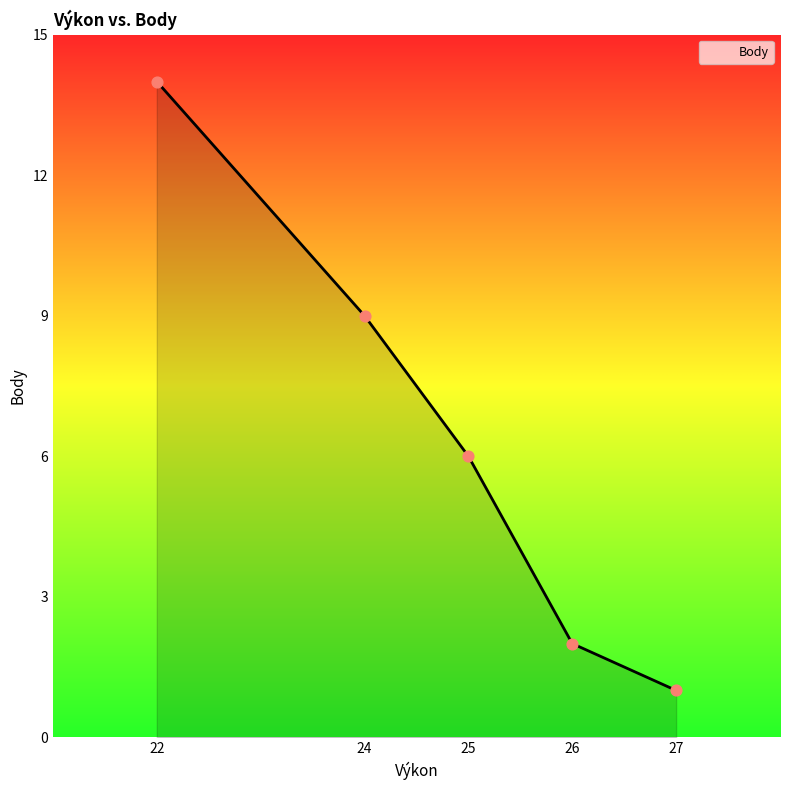

Between 22 and 26, which is larger?

22